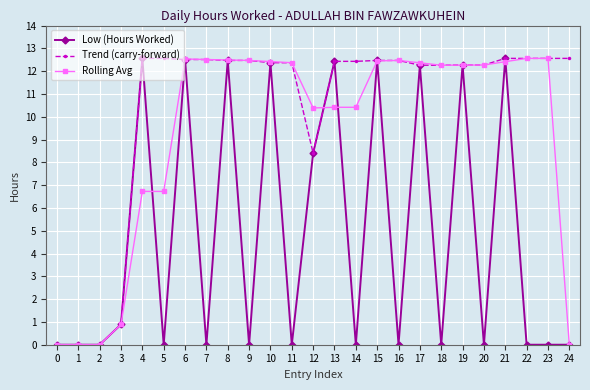

Which series has the largest total across all categories?

Trend (carry-forward)